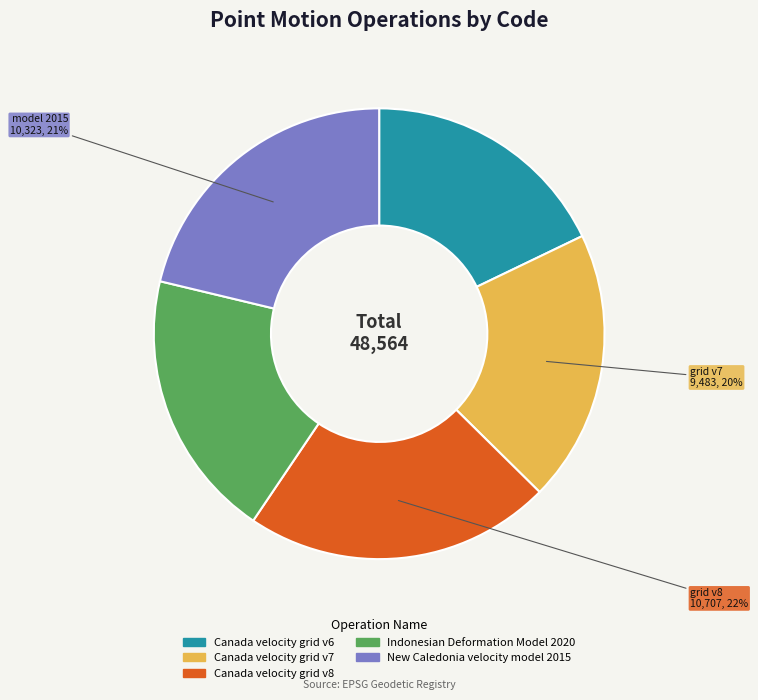

What is the largest slice in the pie chart?

Canada velocity grid v8